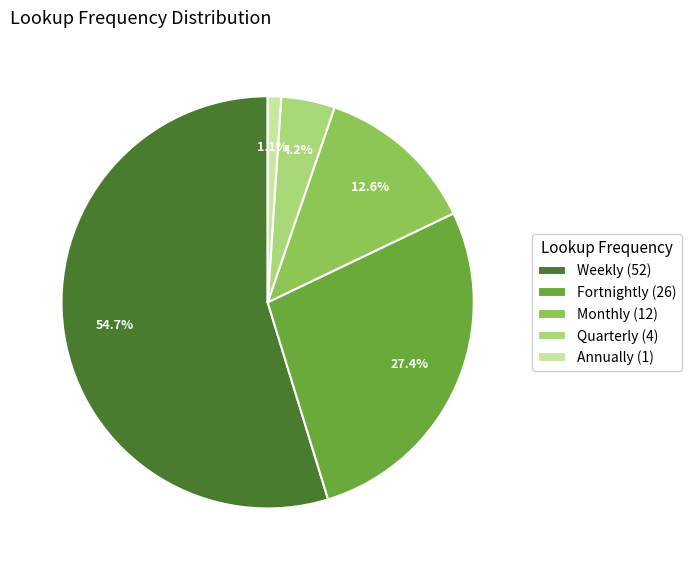

What is the largest slice in the pie chart?

Weekly